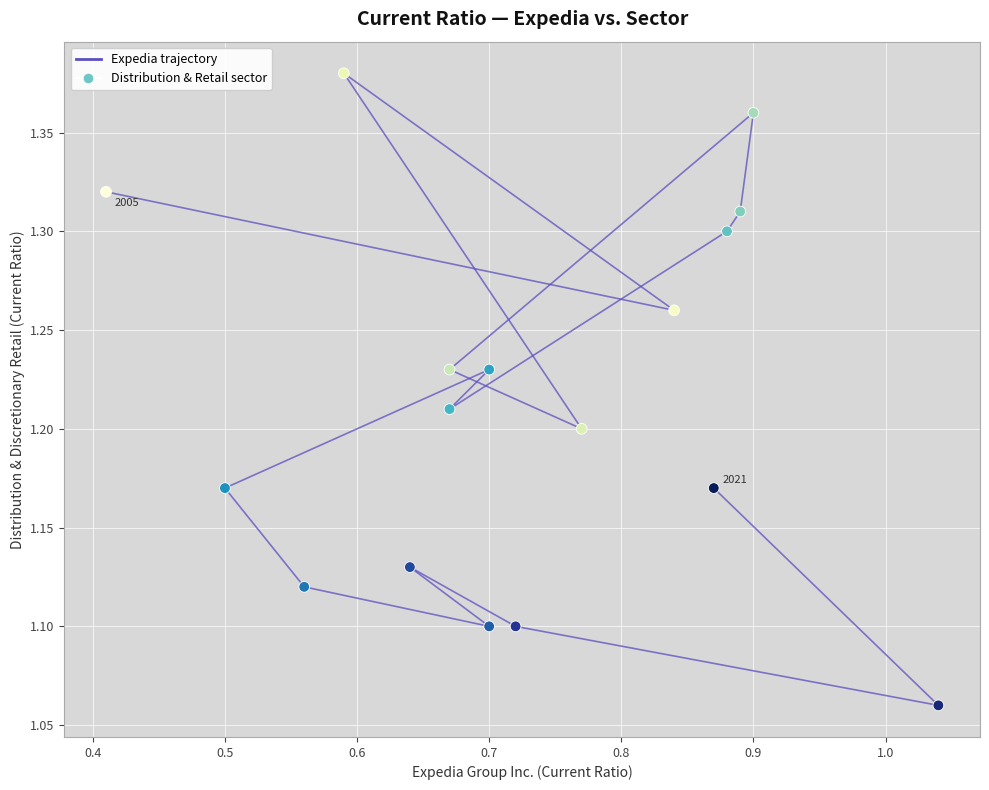

What is the range of X values (max minus min)?

0.6